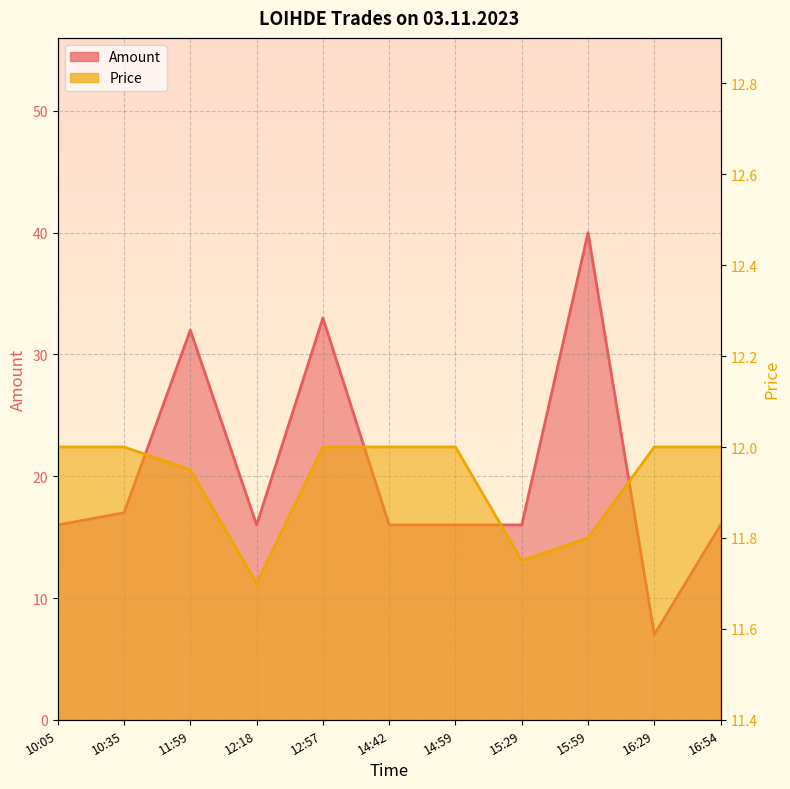

Reading left to right, extract all data points from this chart.

Amount: 16.0	17.0	32.0	16.0	33.0	16.0	16.0	16.0	40.0	7.0	16.0
Price: 12.0	12.0	11.9	11.7	12.0	12.0	12.0	11.8	11.8	12.0	12.0